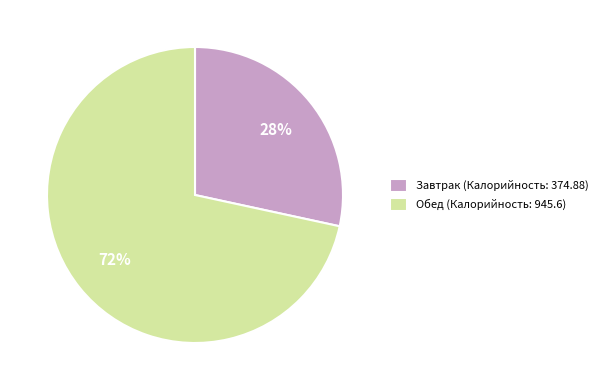

Which has a higher value, Завтрак (Калорийность: 374.88) or Обед (Калорийность: 945.6)?

Обед (Калорийность: 945.6)